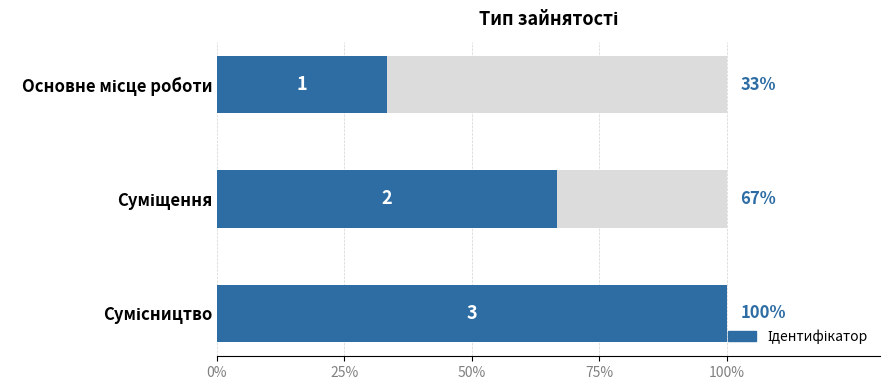

What is the value of the 3rd bar from the left?

3